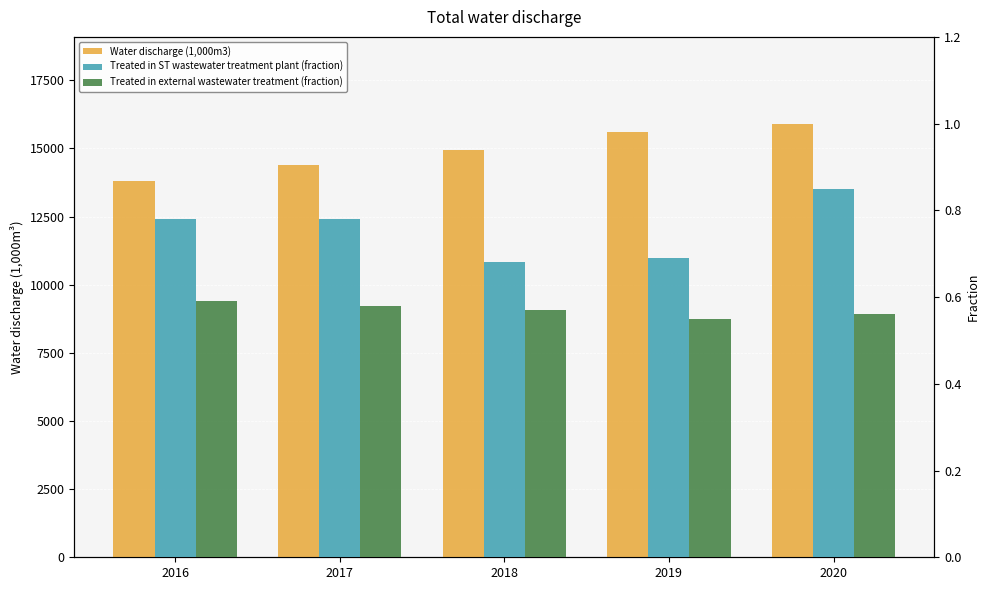

How many bars are there in each group?

3